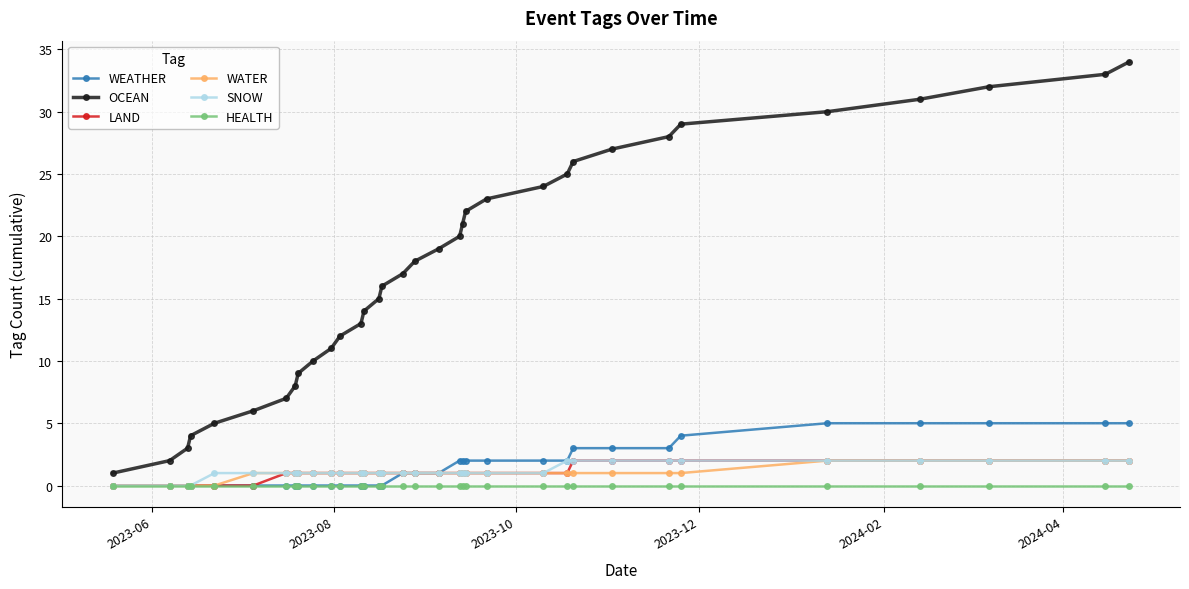

Which series has the largest range (max minus min)?

OCEAN